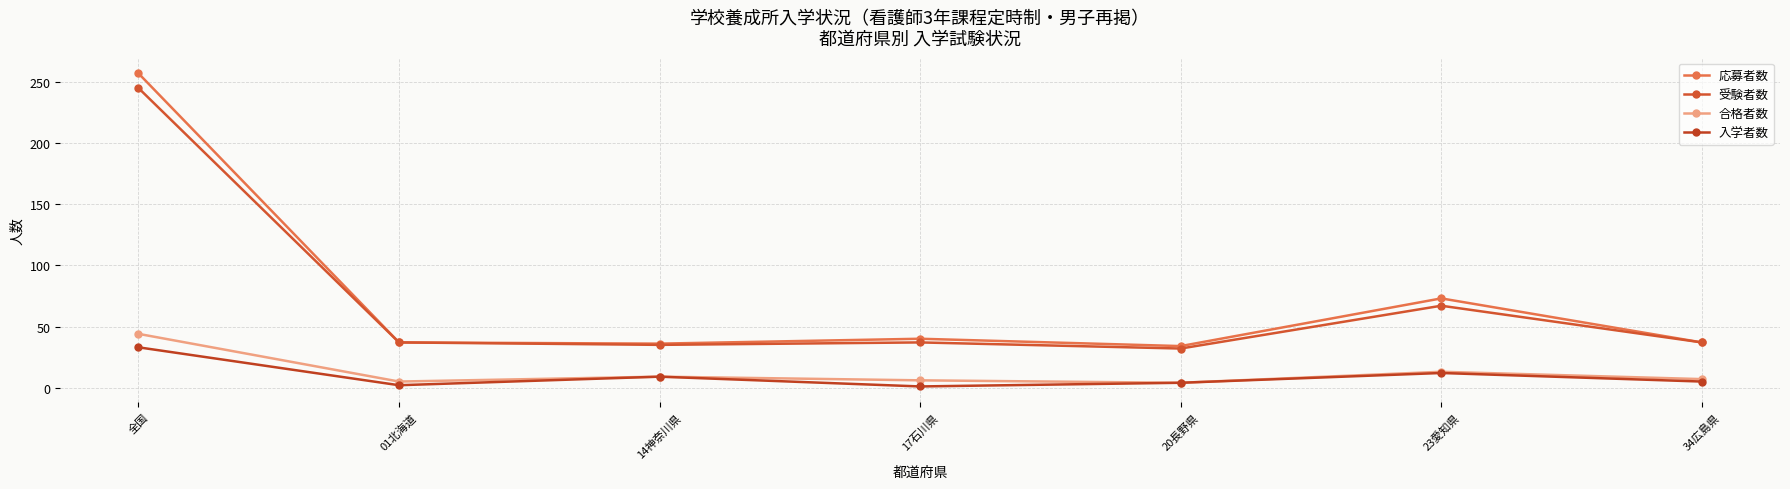

Between 14神奈川県 and 34広島県, which is larger?

34広島県